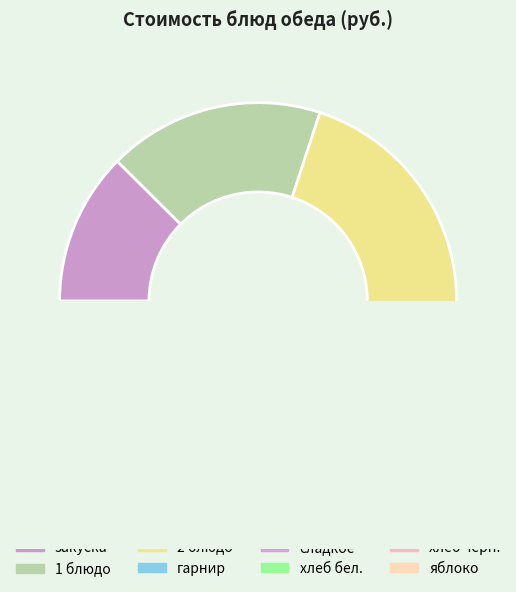

What is the change in value from 2 блюдо to гарнир?

-15.8